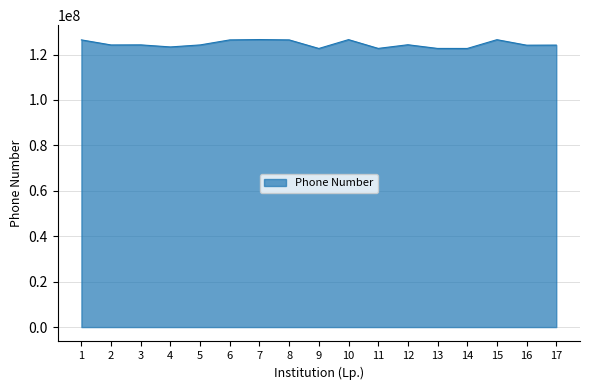

What is the change in value from 4 to 7?

+3252013